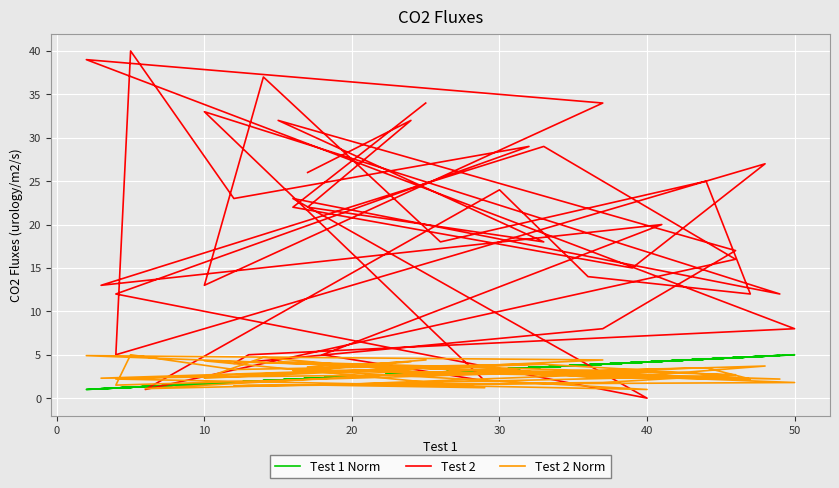

How many lines are shown in the chart?

3